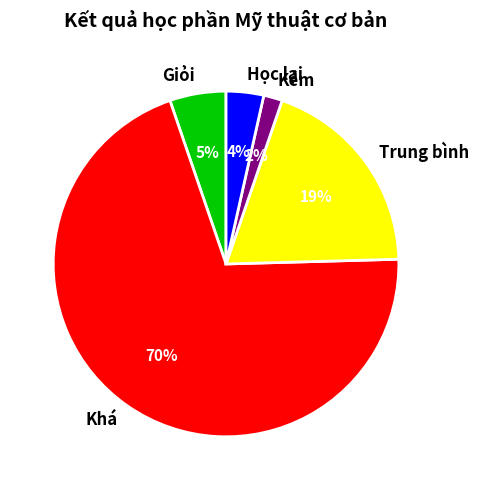

Count the number of slices in the pie.

5